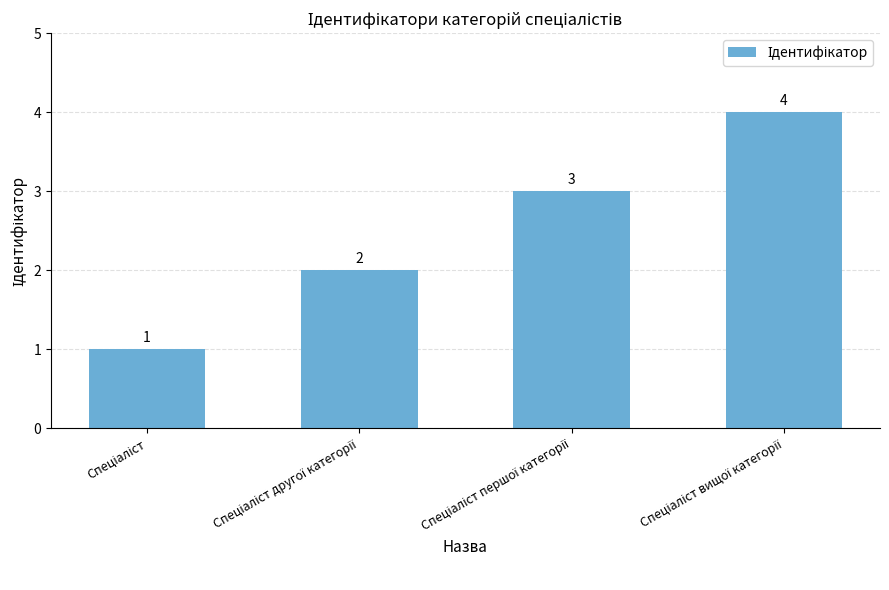

What is the difference between the maximum and minimum values?

3